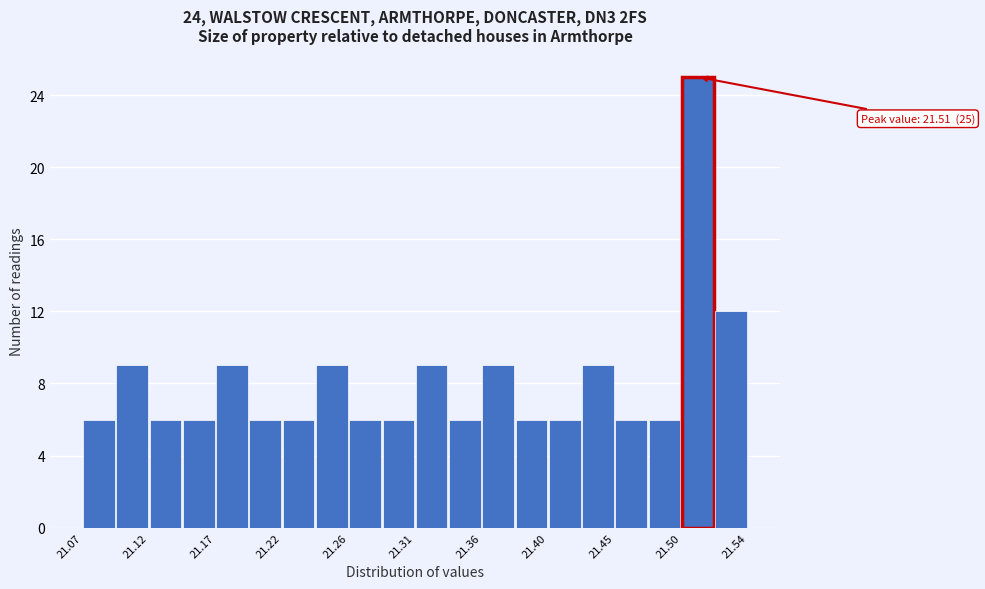

Over which range of the x-axis is the bar tallest?

21.500 to 21.520